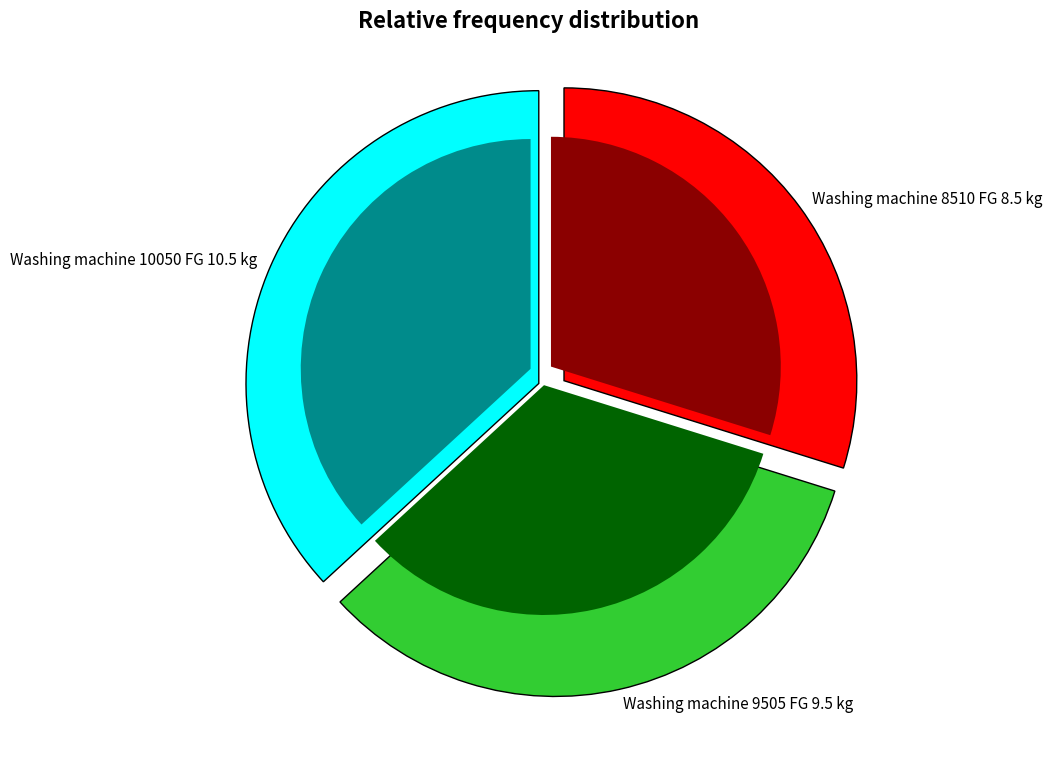

Is Washing machine 8510 FG 8.5 kg the majority of the pie?

No